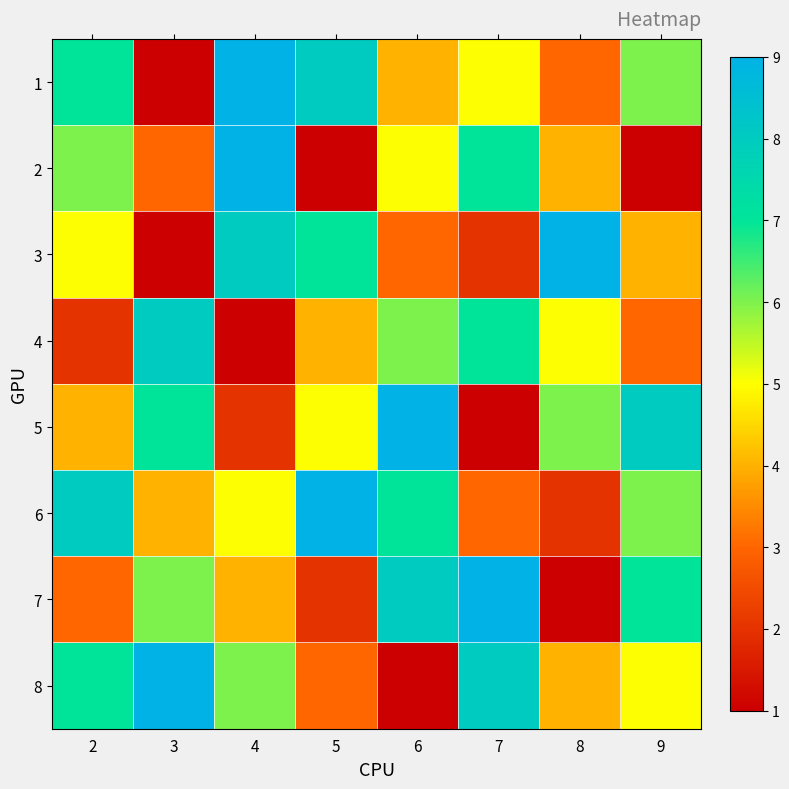

At 4, list the series in order from largest to smallest.

1, 2, 3, 8, 6, 7, 5, 4